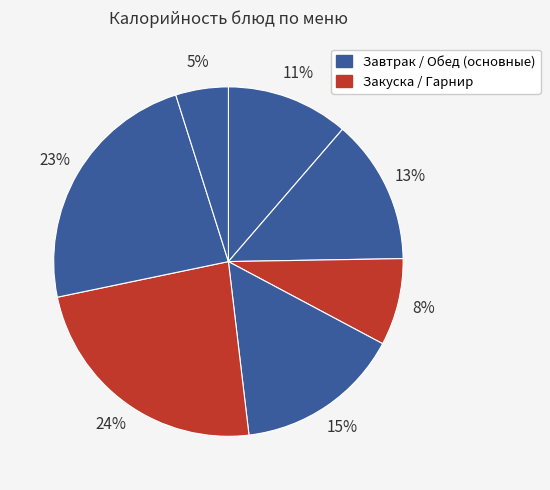

To the nearest percent, what is the difference between the largest and smallest slice percentages?

19%